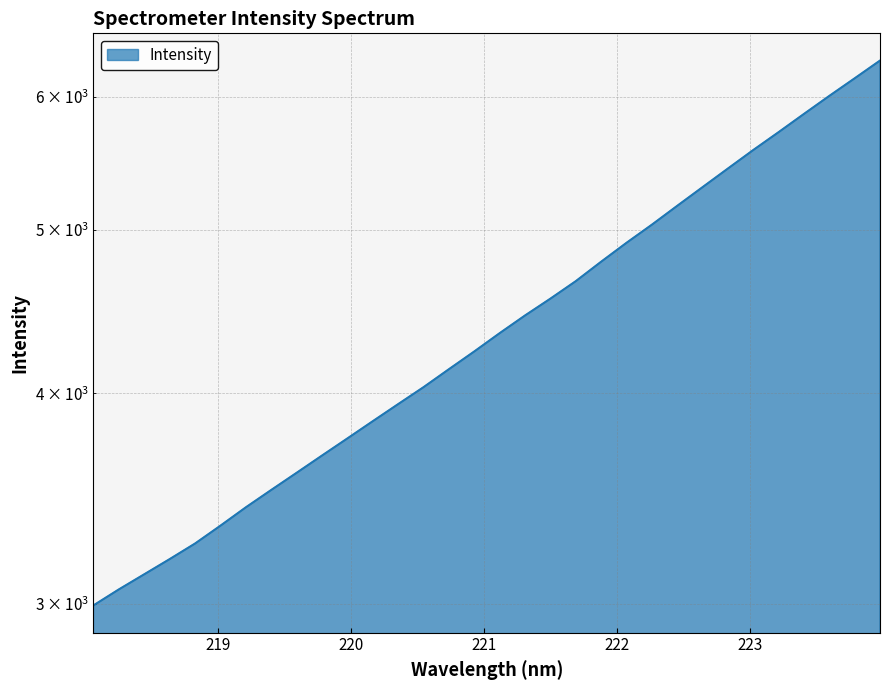

What is the sum of the values at 223.2172 and 218.2508?

8775.1